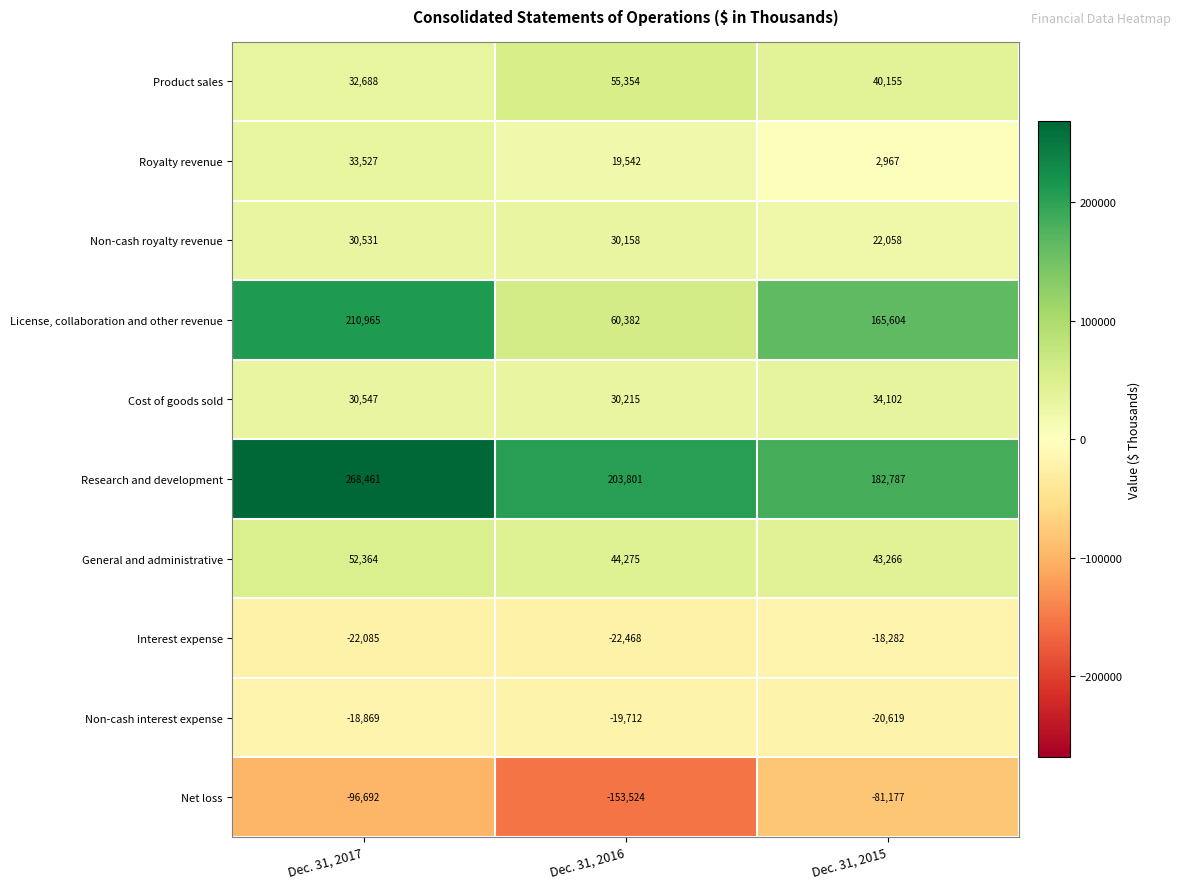

What is the difference between the Royalty revenue values at Dec. 31, 2015 and Dec. 31, 2016?

16575